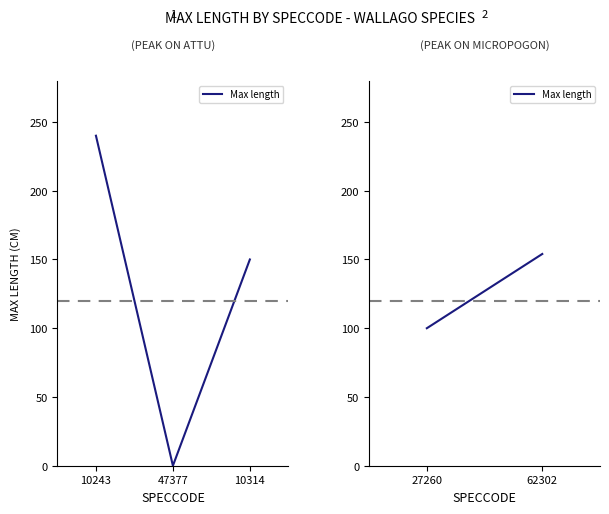

How many distinct data groups are displayed?

1